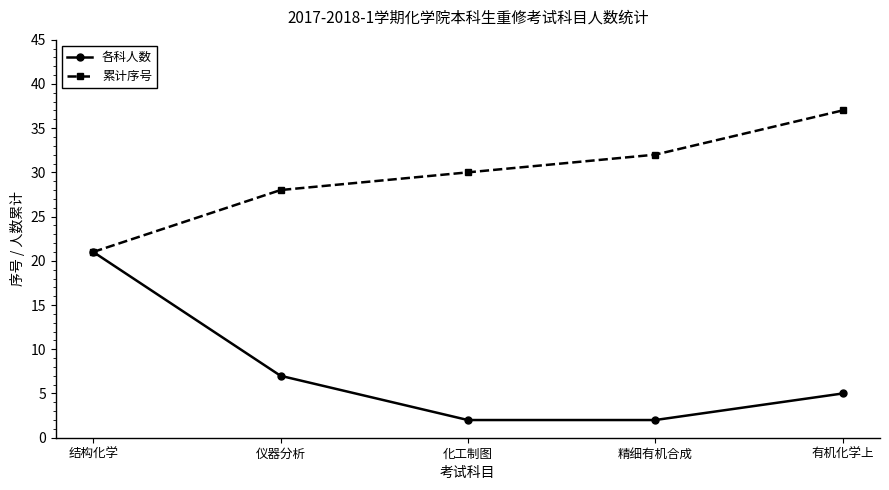

Read the 累计序号 value at 精细有机合成, to the nearest 5.

30